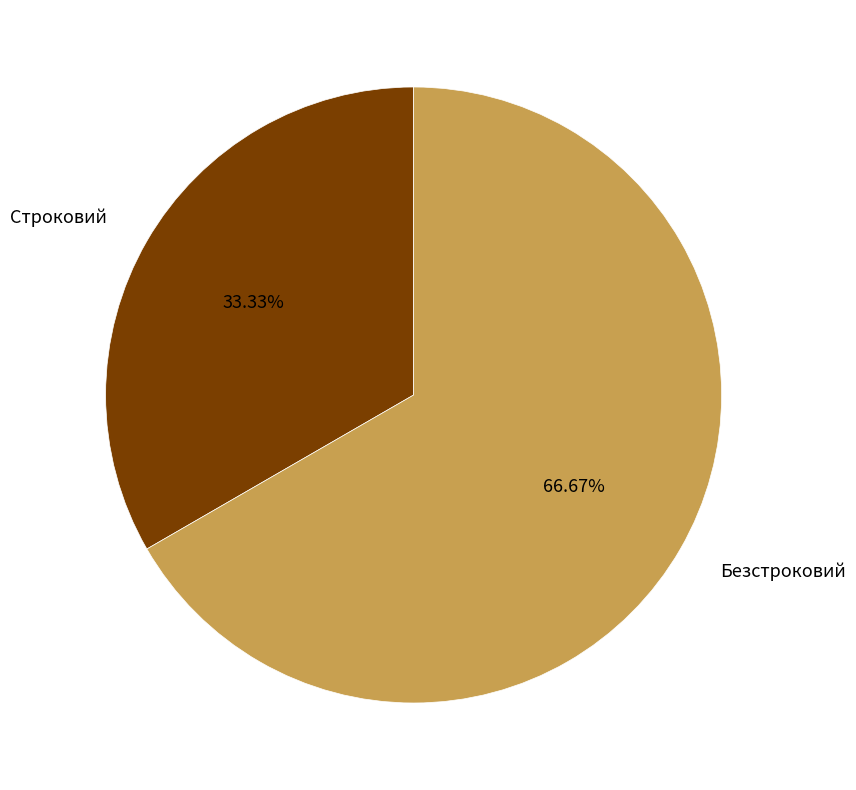

Combined, what portion of the pie is Безстроковий and Строковий?

100.0%